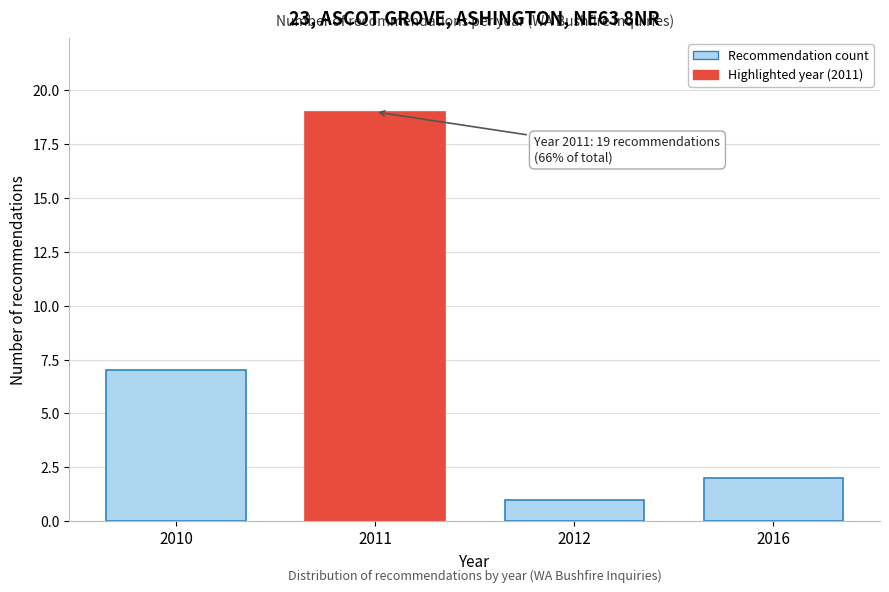

Reading left to right, what are all the values shown in this chart?

2010=7	2011=19	2012=1	2016=2